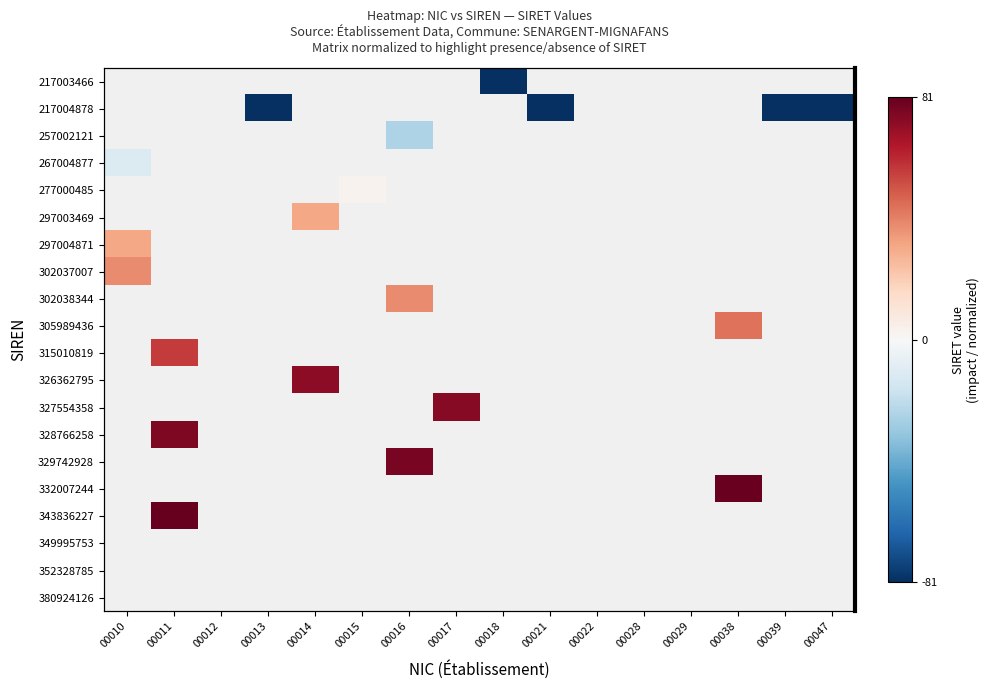

At which category does the chart reach its peak across all series?

00011